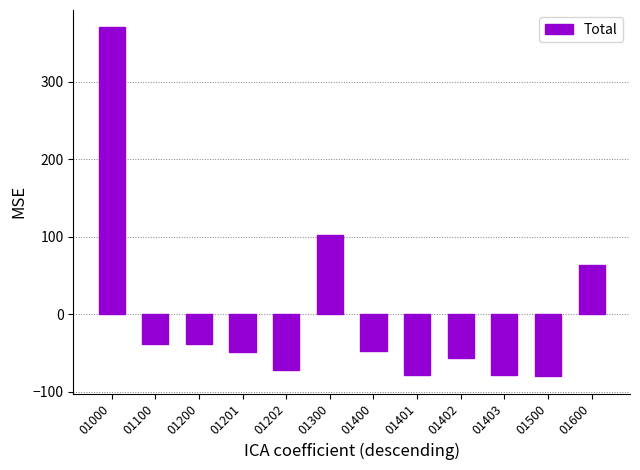

Which has a higher value, 01000 or 01500?

01000